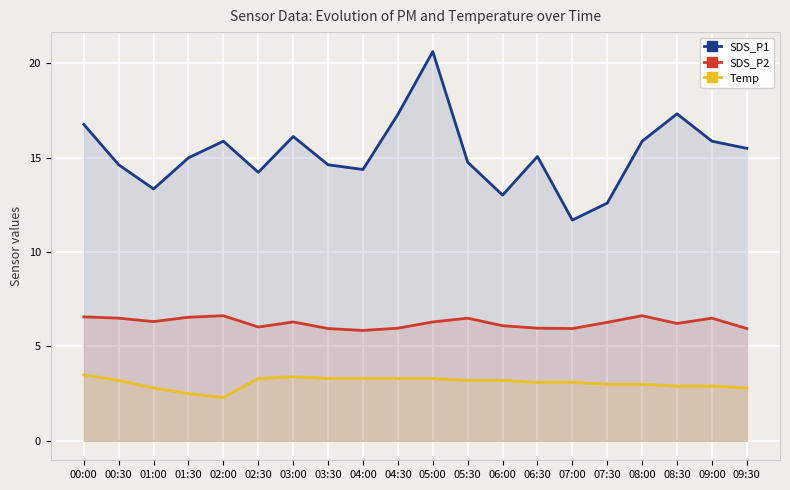

In SDS_P2, how many points are higher than both neighbors (excluding endpoints)?

5